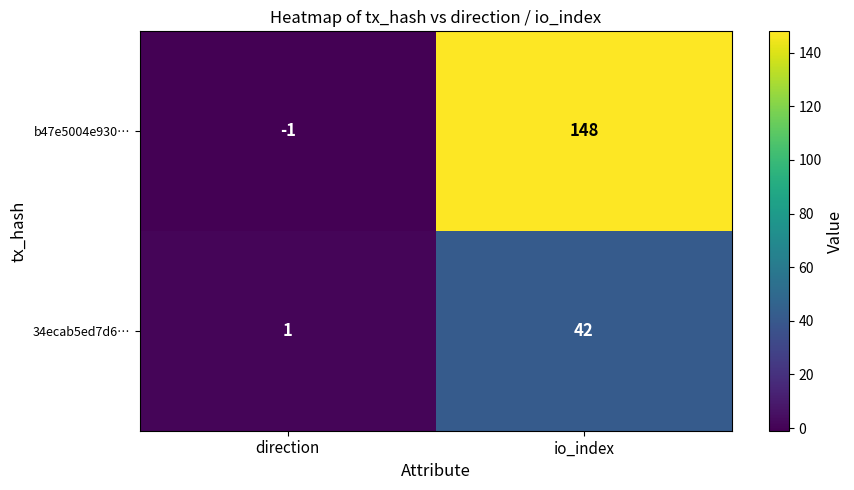

Rank the series by their maximum value, from lowest to highest.

34ecab5ed7d6…, b47e5004e930…